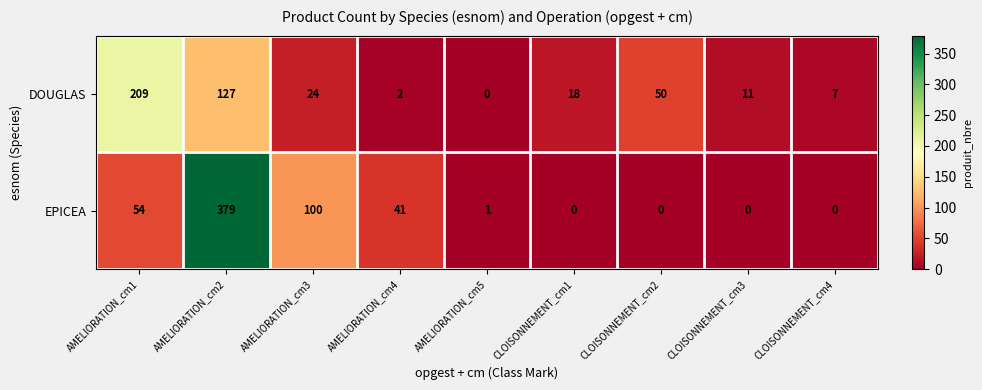

What is the difference between the DOUGLAS values at CLOISONNEMENT_cm3 and CLOISONNEMENT_cm2?

39